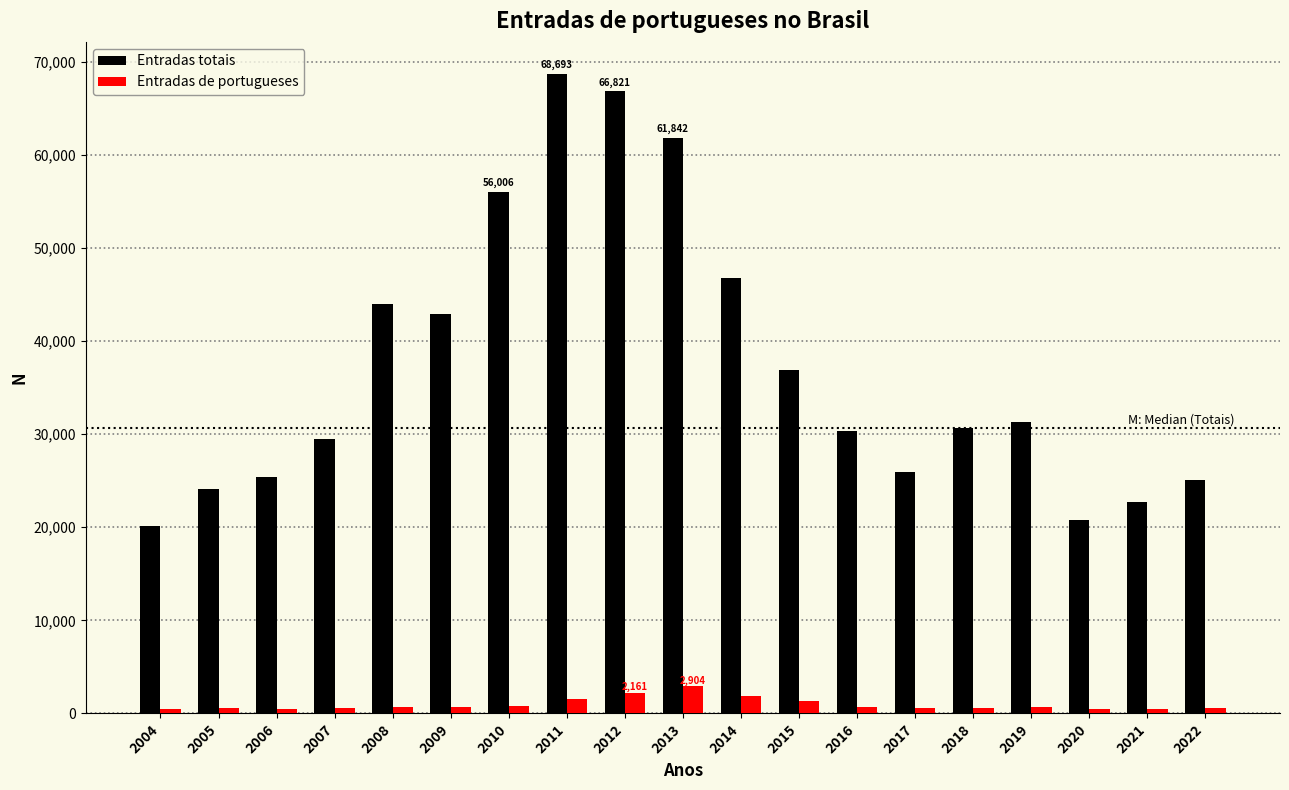

List the series in order of their overall mean, highest first.

Entradas totais, Entradas de portugueses